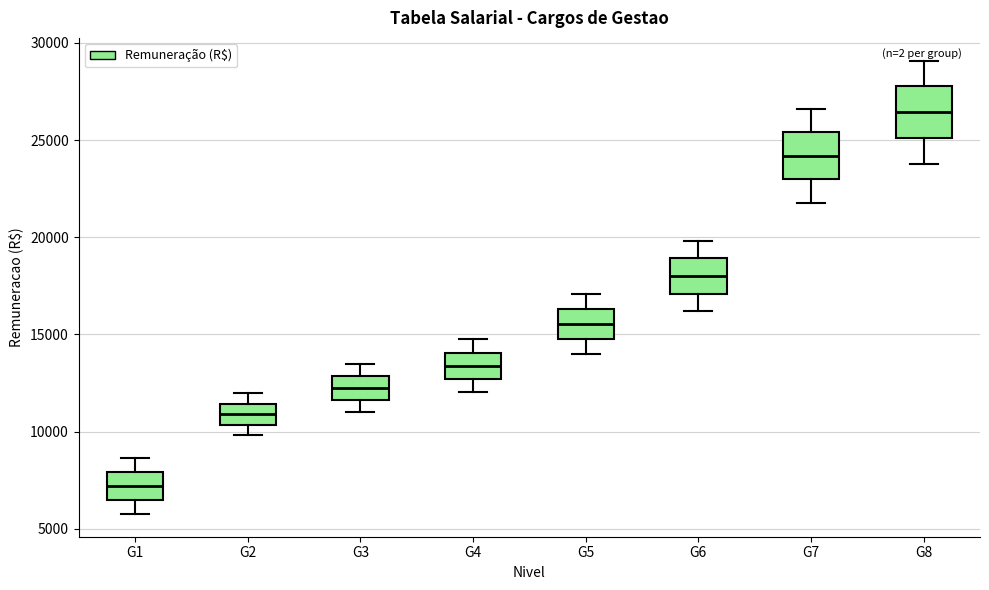

Which box has the highest median line?

G8